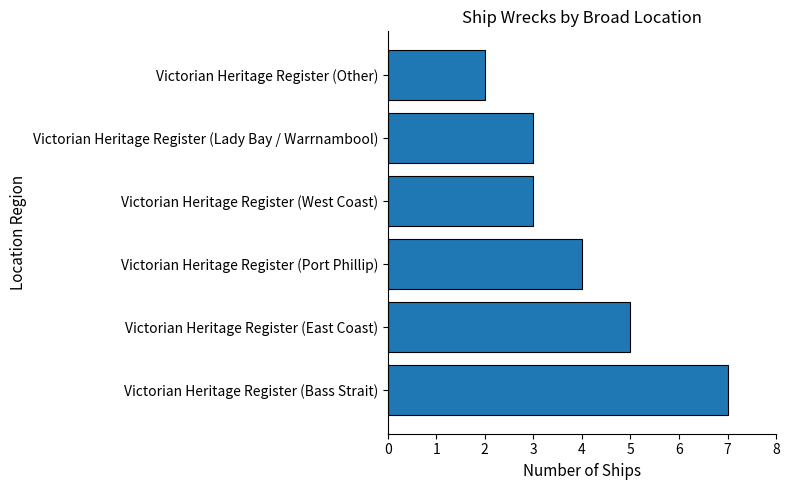

How many values are below 4?

3